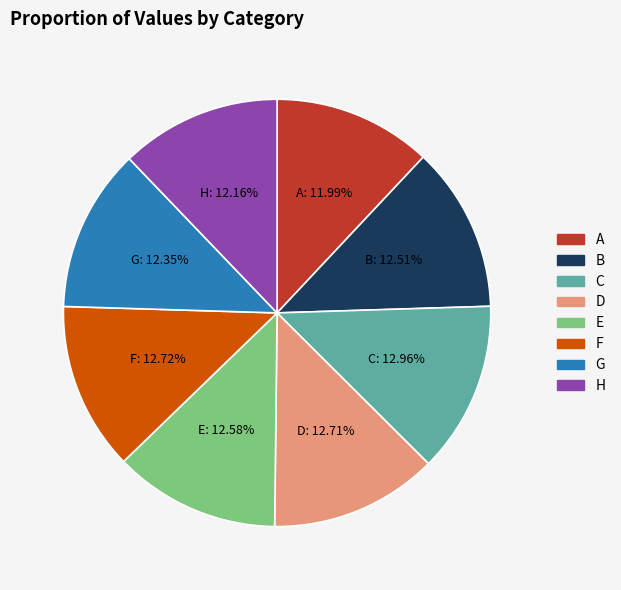

To the nearest percent, what is the difference between the largest and smallest slice percentages?

1%